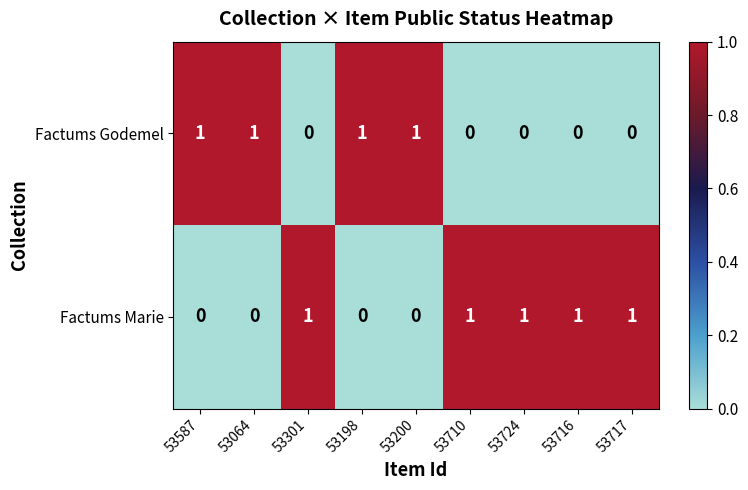

List the series in order of their overall mean, lowest first.

Factums Godemel, Factums Marie